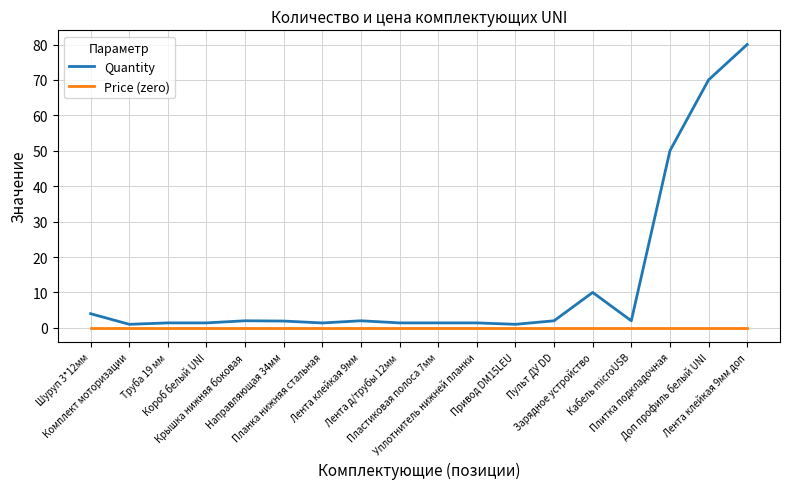

Is this an area chart (filled region under the line)?

No